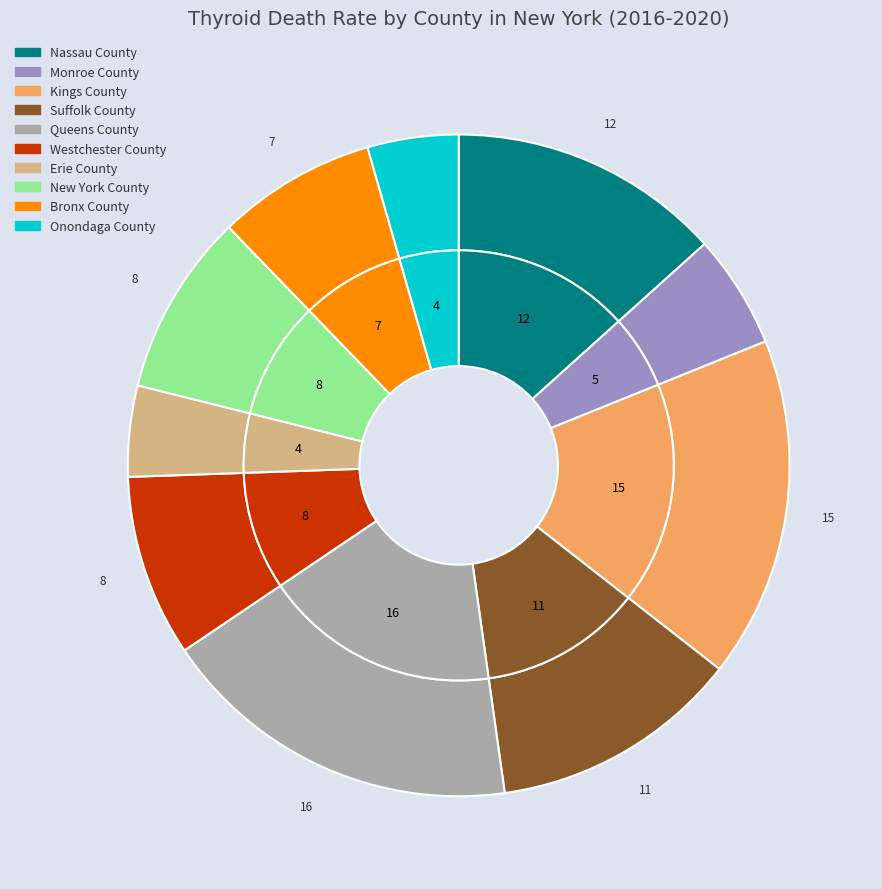

Rank the categories by value from lowest to highest.

Erie County, Onondaga County, Monroe County, Bronx County, Westchester County, New York County, Suffolk County, Nassau County, Kings County, Queens County